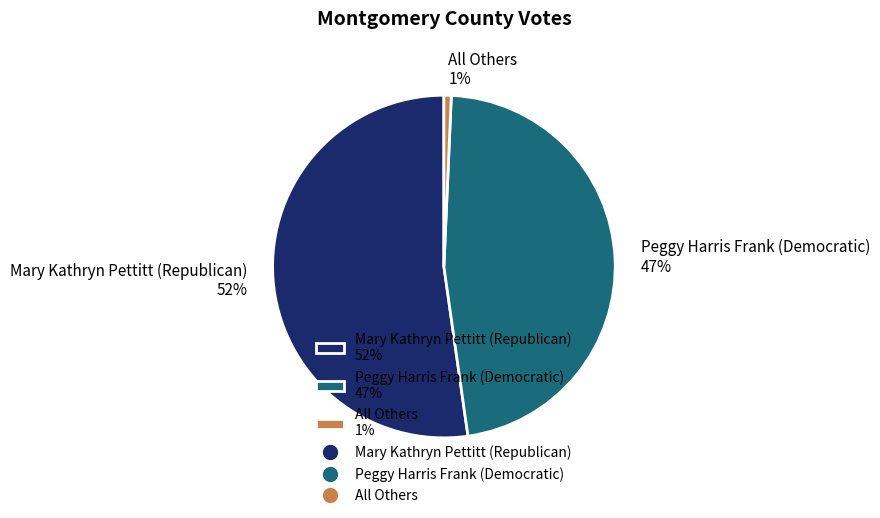

Is there a majority slice in this chart?

Yes